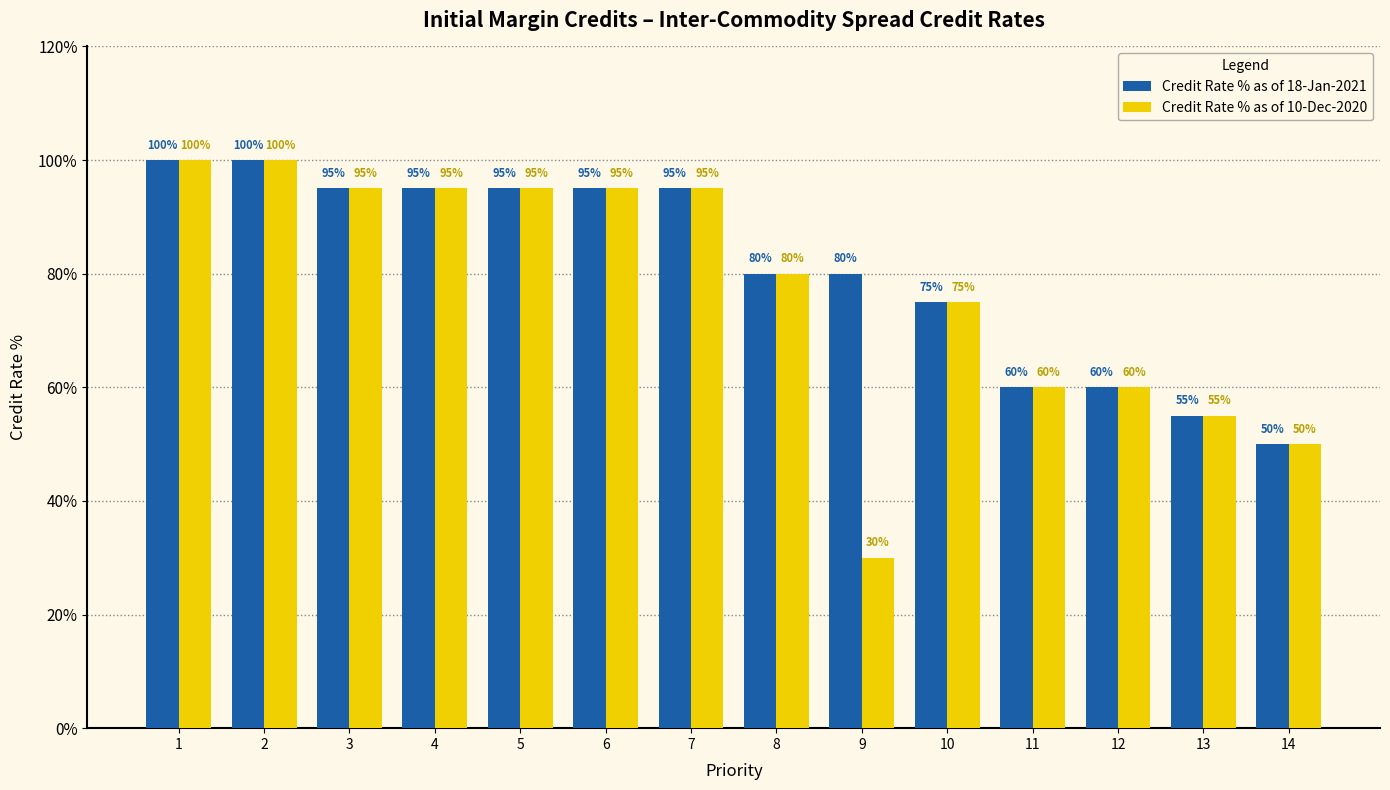

What value does the Credit Rate % as of 10-Dec-2020 series have at 3, to the nearest 10?

100